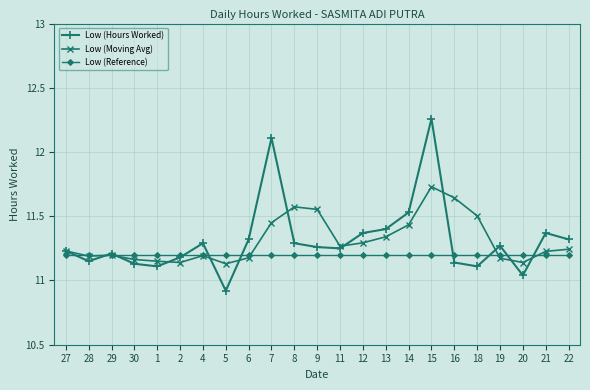

Is it true that Low (Moving Avg) equals 11.2 at 19?

True